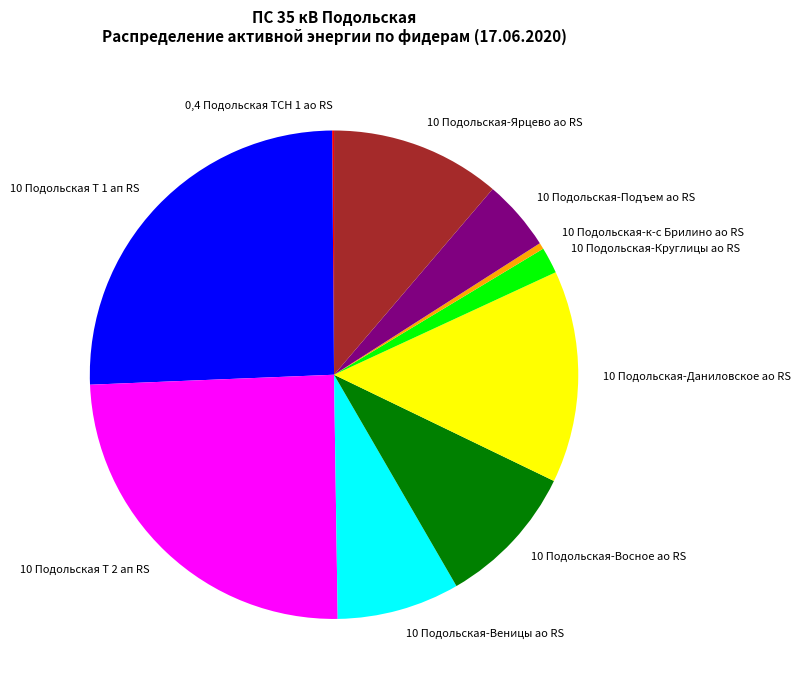

Does 10 Подольская-Даниловское ао RS represent more than half of the total?

No